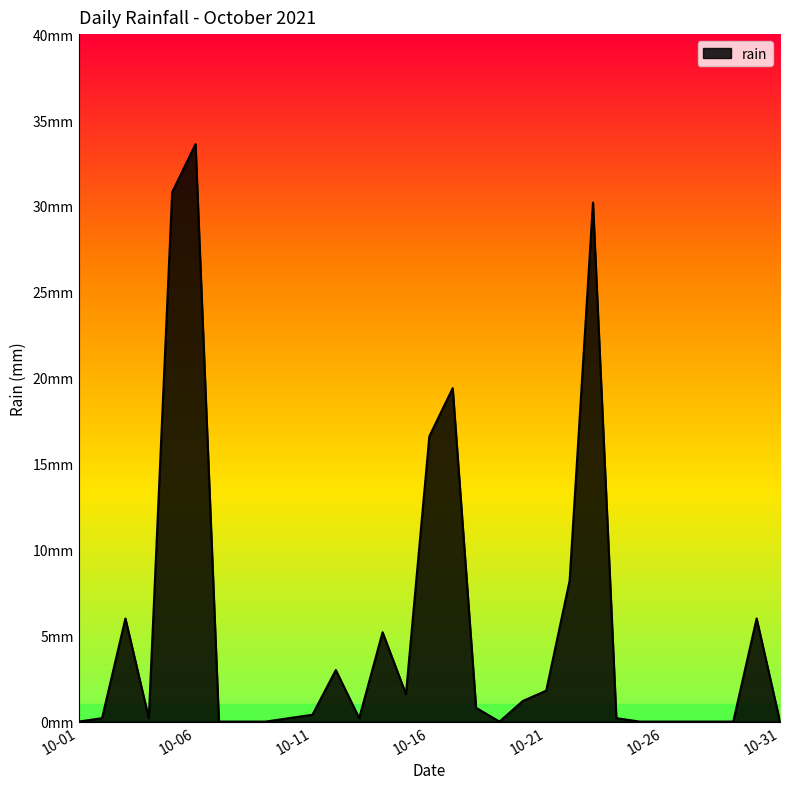

Where is the first local maximum?

2021-10-03